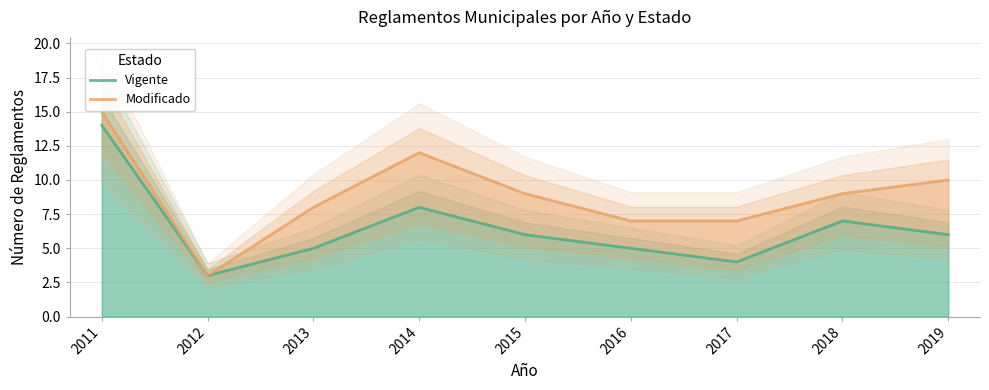

True or false: Vigente has a value of 8 at 2011.

False